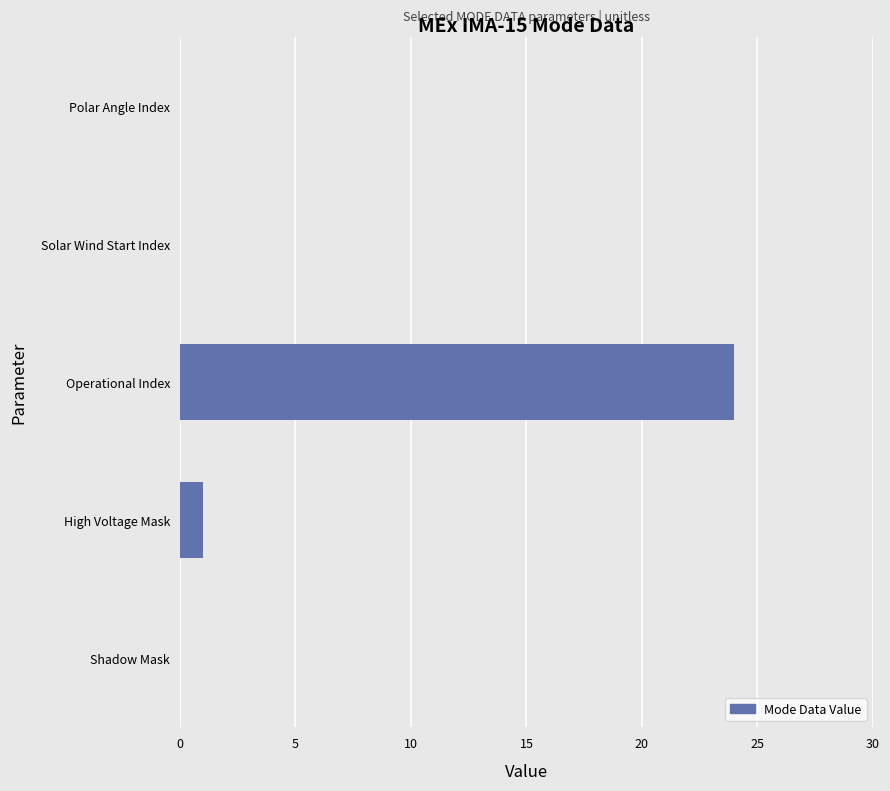

How many data points does each series have?

5